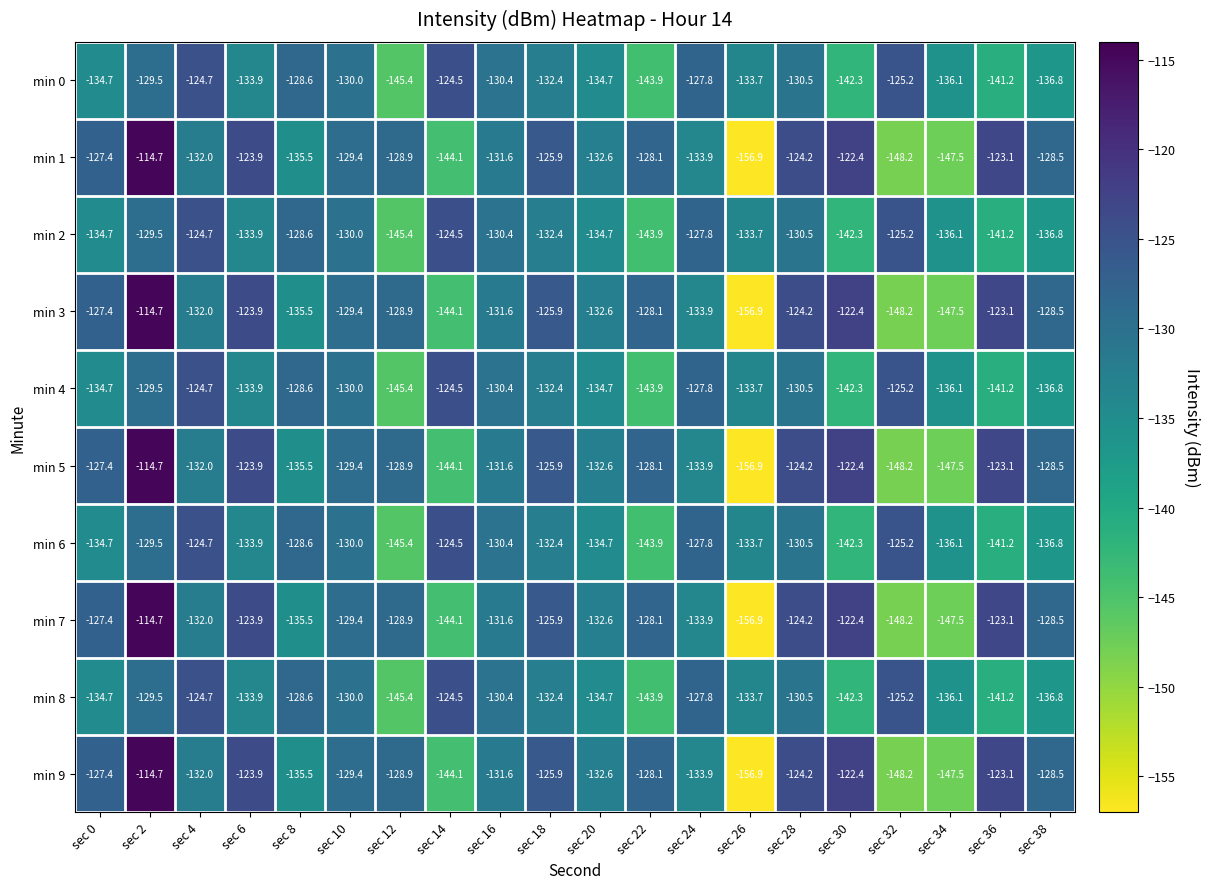

List the labels in order of min 3 value, largest first.

sec 2, sec 30, sec 36, sec 6, sec 28, sec 18, sec 0, sec 22, sec 38, sec 12, sec 10, sec 16, sec 4, sec 20, sec 24, sec 8, sec 14, sec 34, sec 32, sec 26